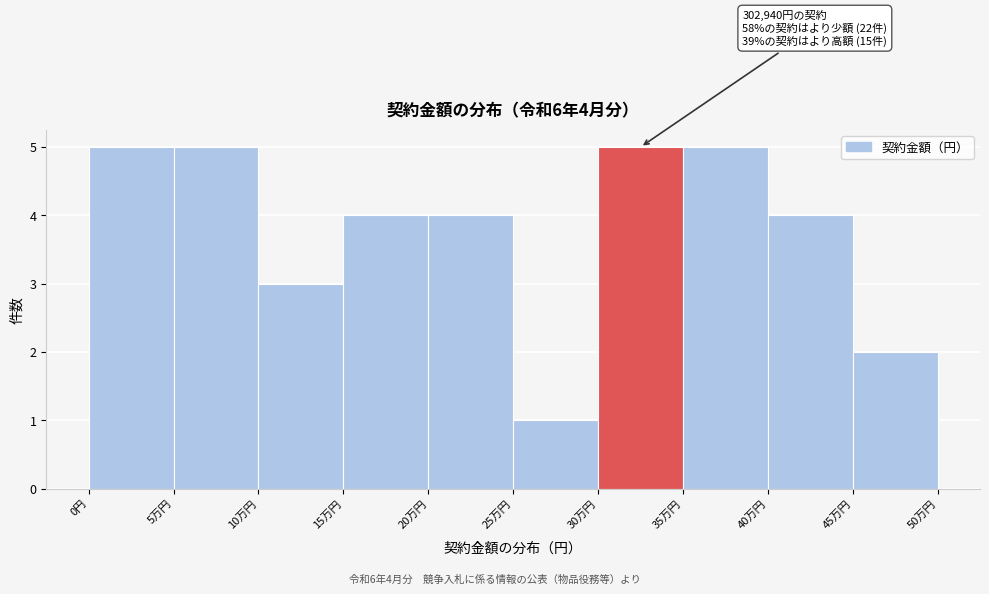

Reading left to right, transcribe all the data shown in this chart.

0円=5	5万円=5	10万円=3	15万円=4	20万円=4	25万円=1	30万円=5	35万円=5	40万円=4	45万円=2